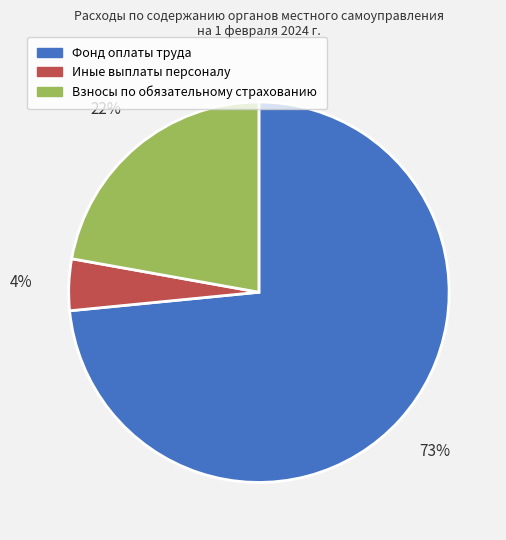

True or false: Взносы по обязательному страхованию accounts for 22% of the total.

True